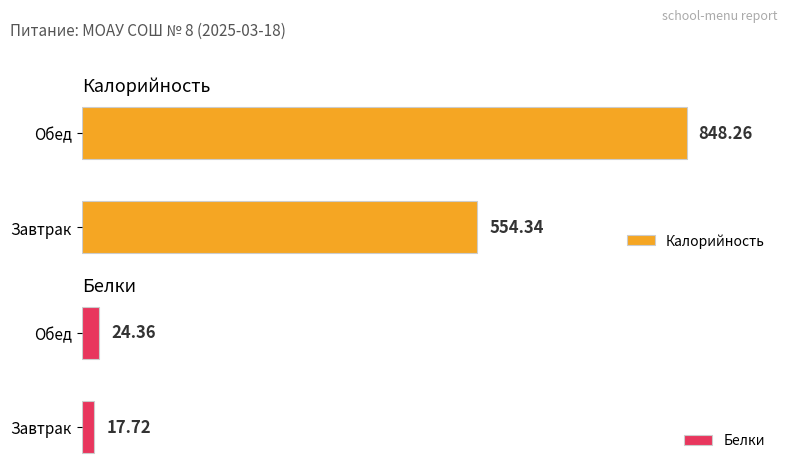

At which label does Калорийность reach its peak?

Обед